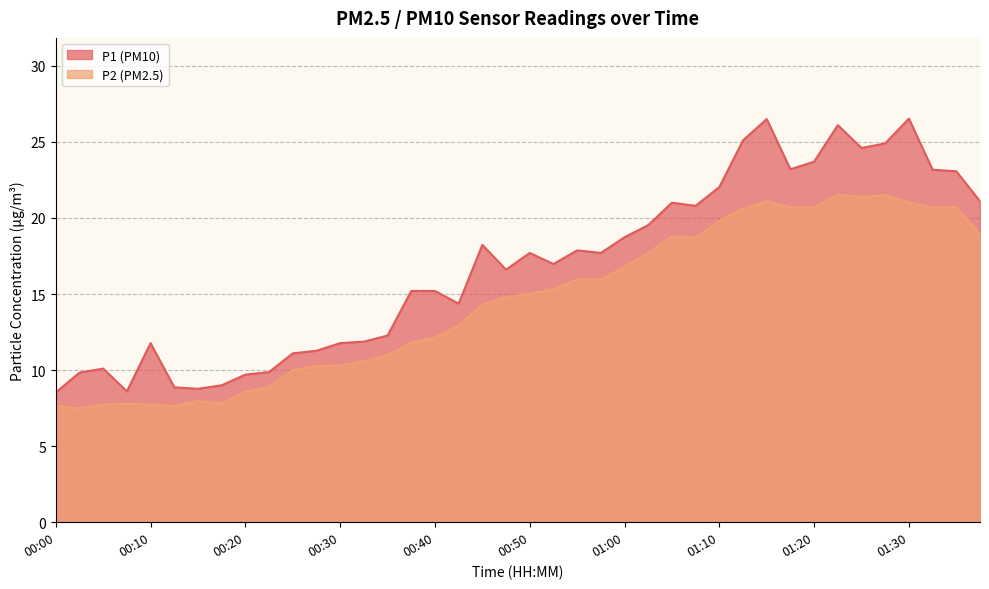

Reading right to left, extract all data points from this chart.

P1: 21.1	23.1	23.2	26.5	24.9	24.6	26.1	23.7	23.2	26.5	25.1	22.0	20.8	21.0	19.5	18.7	17.7	17.9	17.0	17.7	16.6	18.2	14.4	15.2	15.2	12.3	11.9	11.8	11.3	11.1	9.9	9.7	9.0	8.8	8.9	11.8	8.6	10.1	9.8	8.5
P2: 18.9	20.7	20.7	21.0	21.5	21.4	21.5	20.7	20.7	21.1	20.6	19.8	18.7	18.8	17.7	16.8	15.9	16.0	15.3	15.0	14.8	14.3	12.9	12.1	11.8	11.0	10.6	10.3	10.3	10.0	8.9	8.6	7.8	8.0	7.6	7.7	7.8	7.7	7.5	7.7